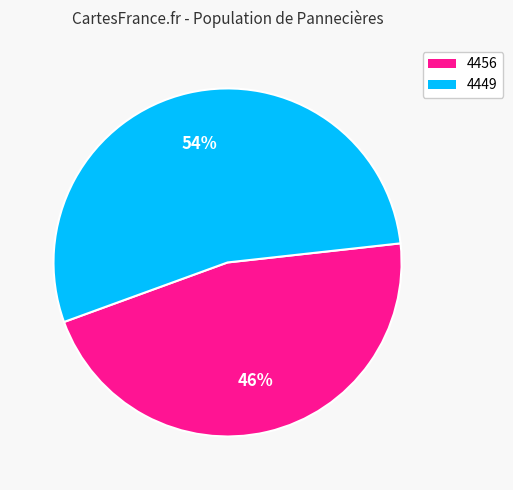

To the nearest percent, what is the average slice percentage?

50%